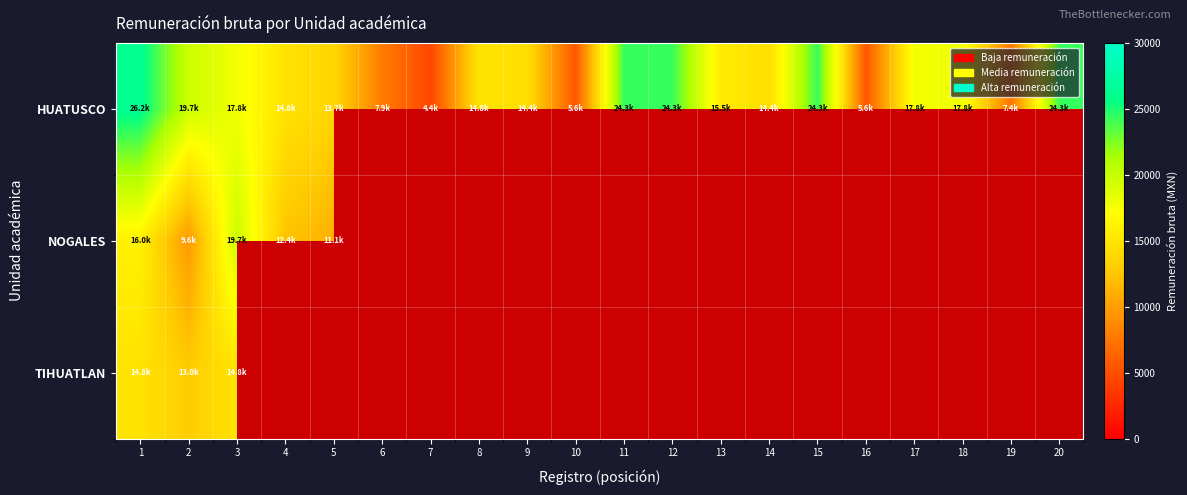

How many distinct data groups are displayed?

3